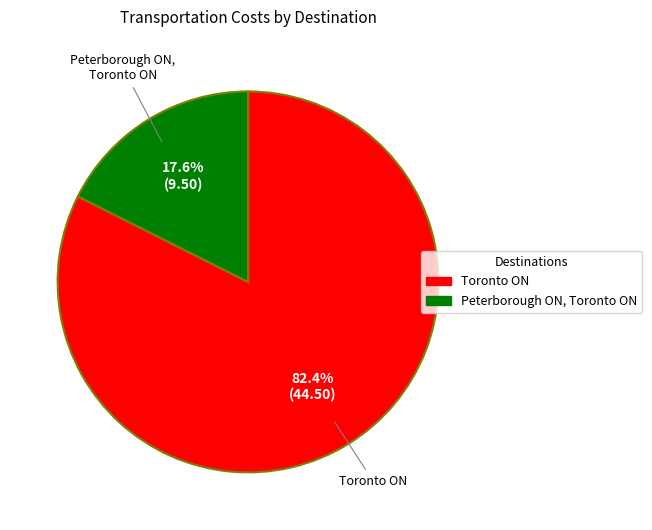

Which category has the biggest portion of the pie?

Toronto ON